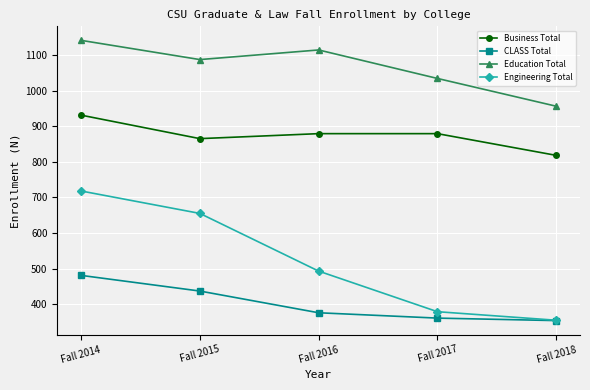

Where does the Engineering Total series first go above 493?

Fall 2014